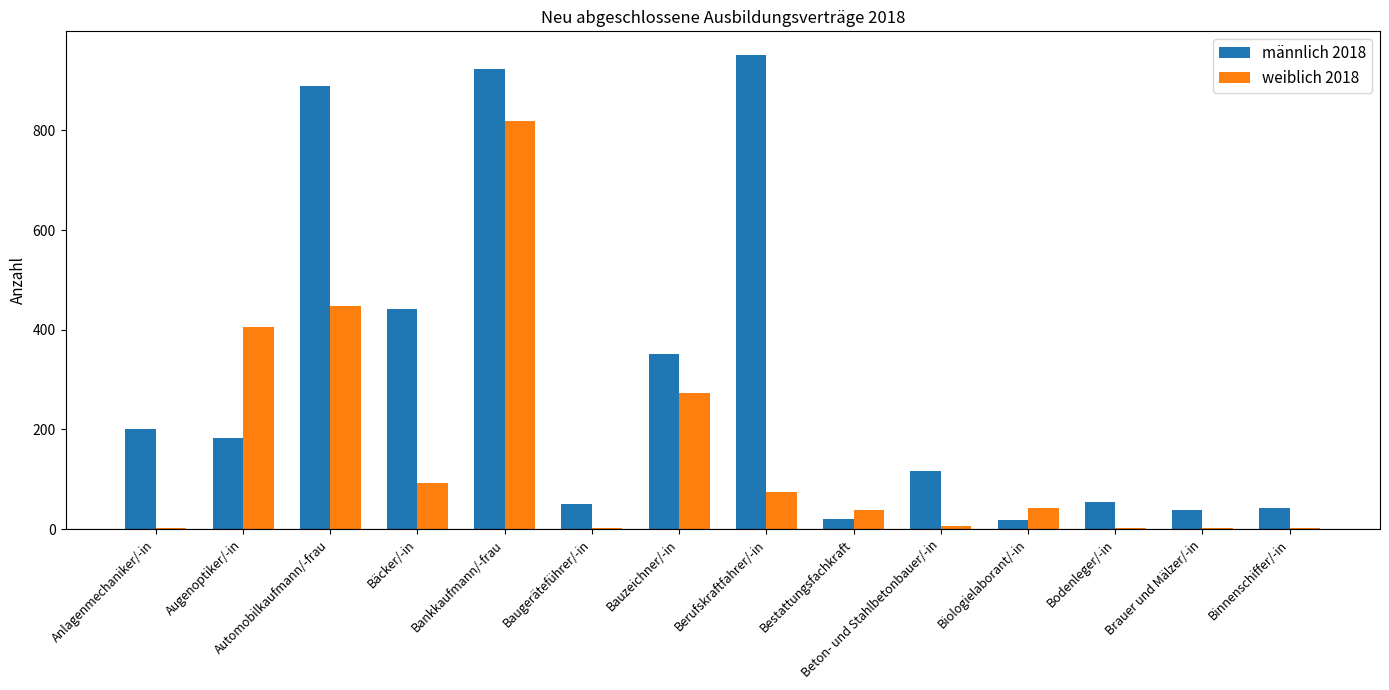

What is the minimum value for weiblich 2018?

3